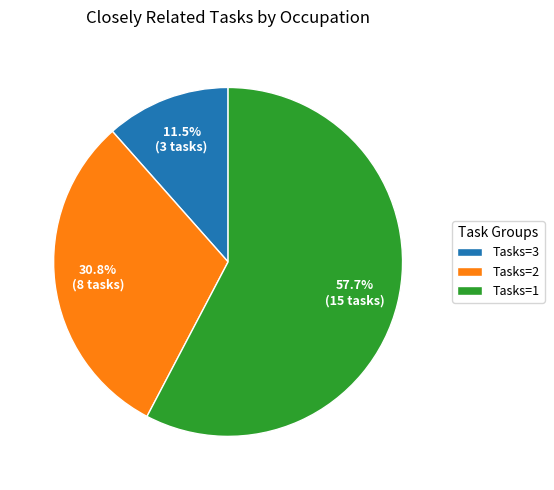

Count the number of slices in the pie.

3